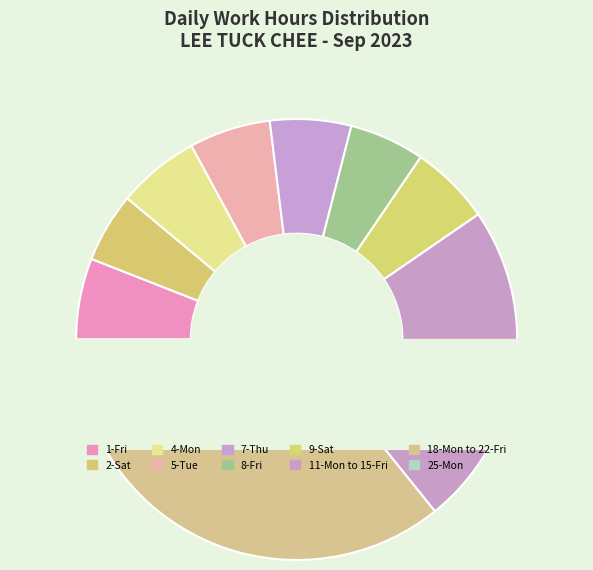

True or false: 7-Thu accounts for 6% of the total.

True